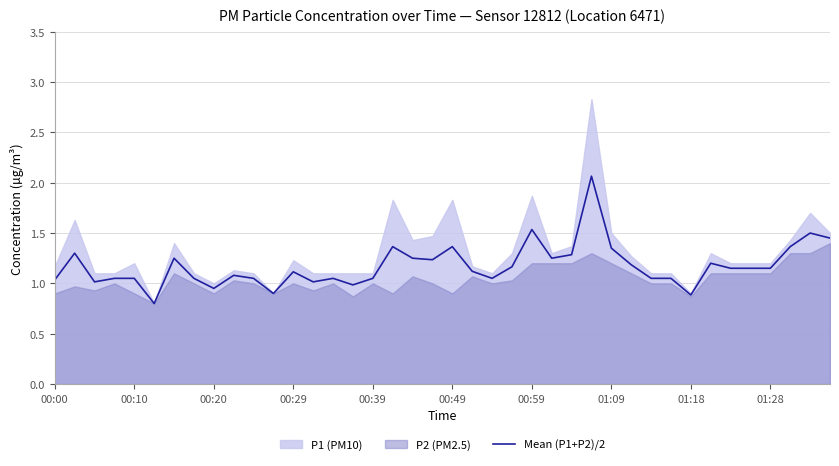

What is the sum of the values at 15 and 28?

2.3